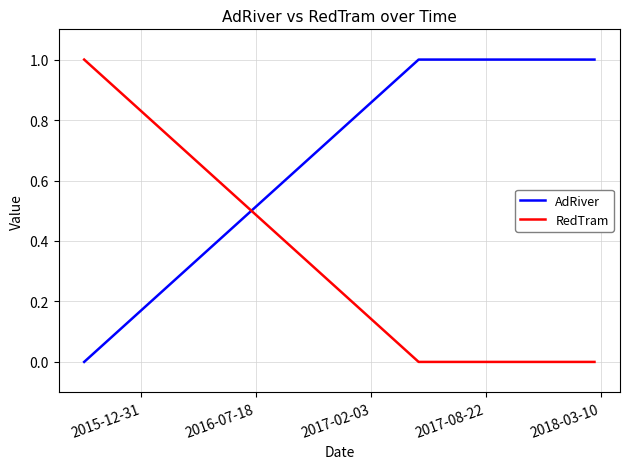

What is the sum of all RedTram values?

1